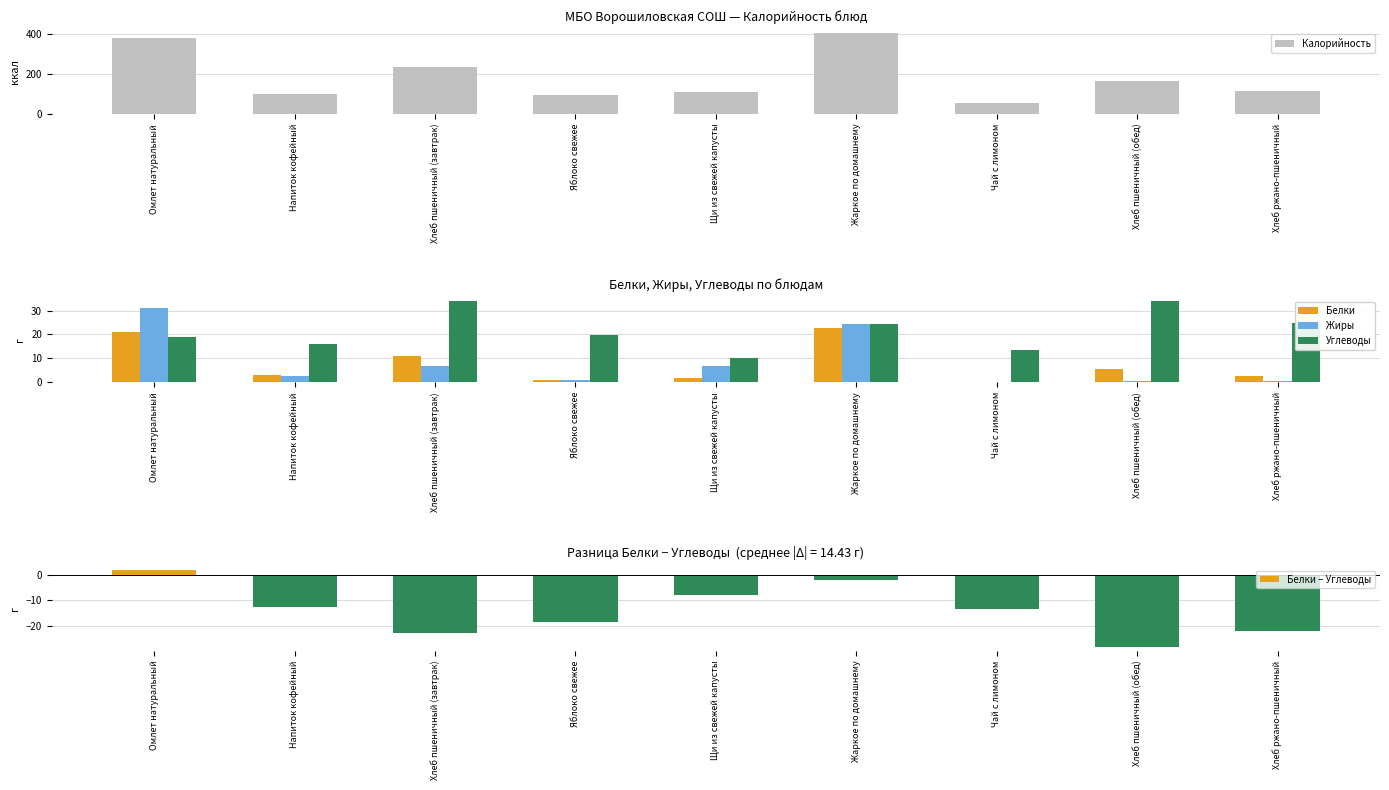

What is the label of the 3rd bar from the right?

Чай с лимоном